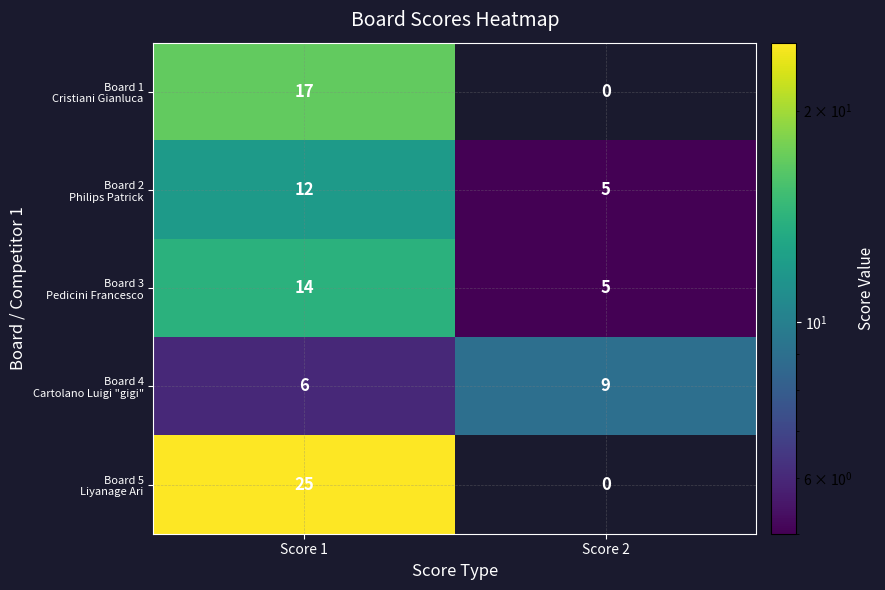

What is the maximum value shown in the chart?

25